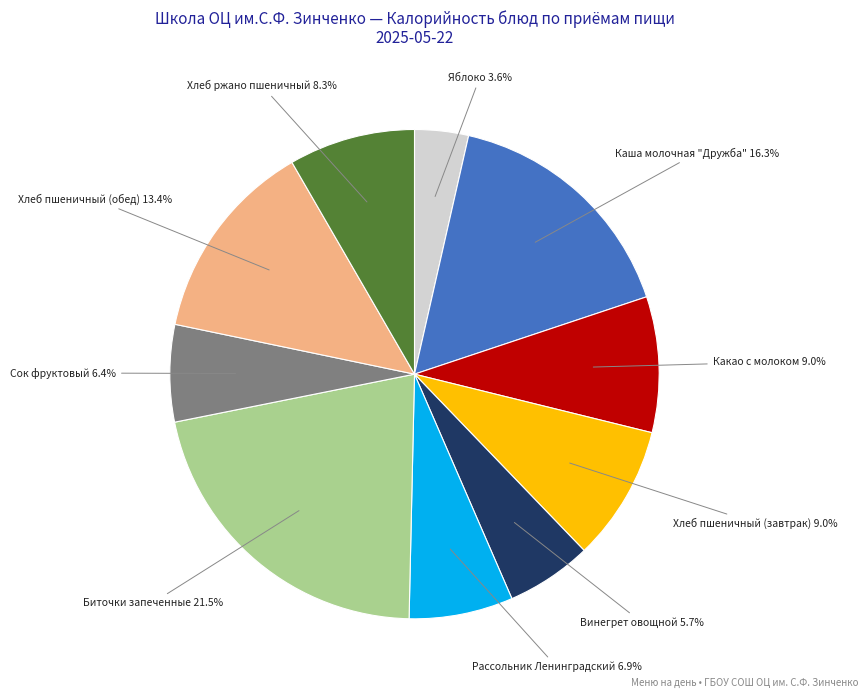

To the nearest percent, what is the average slice percentage?

10%